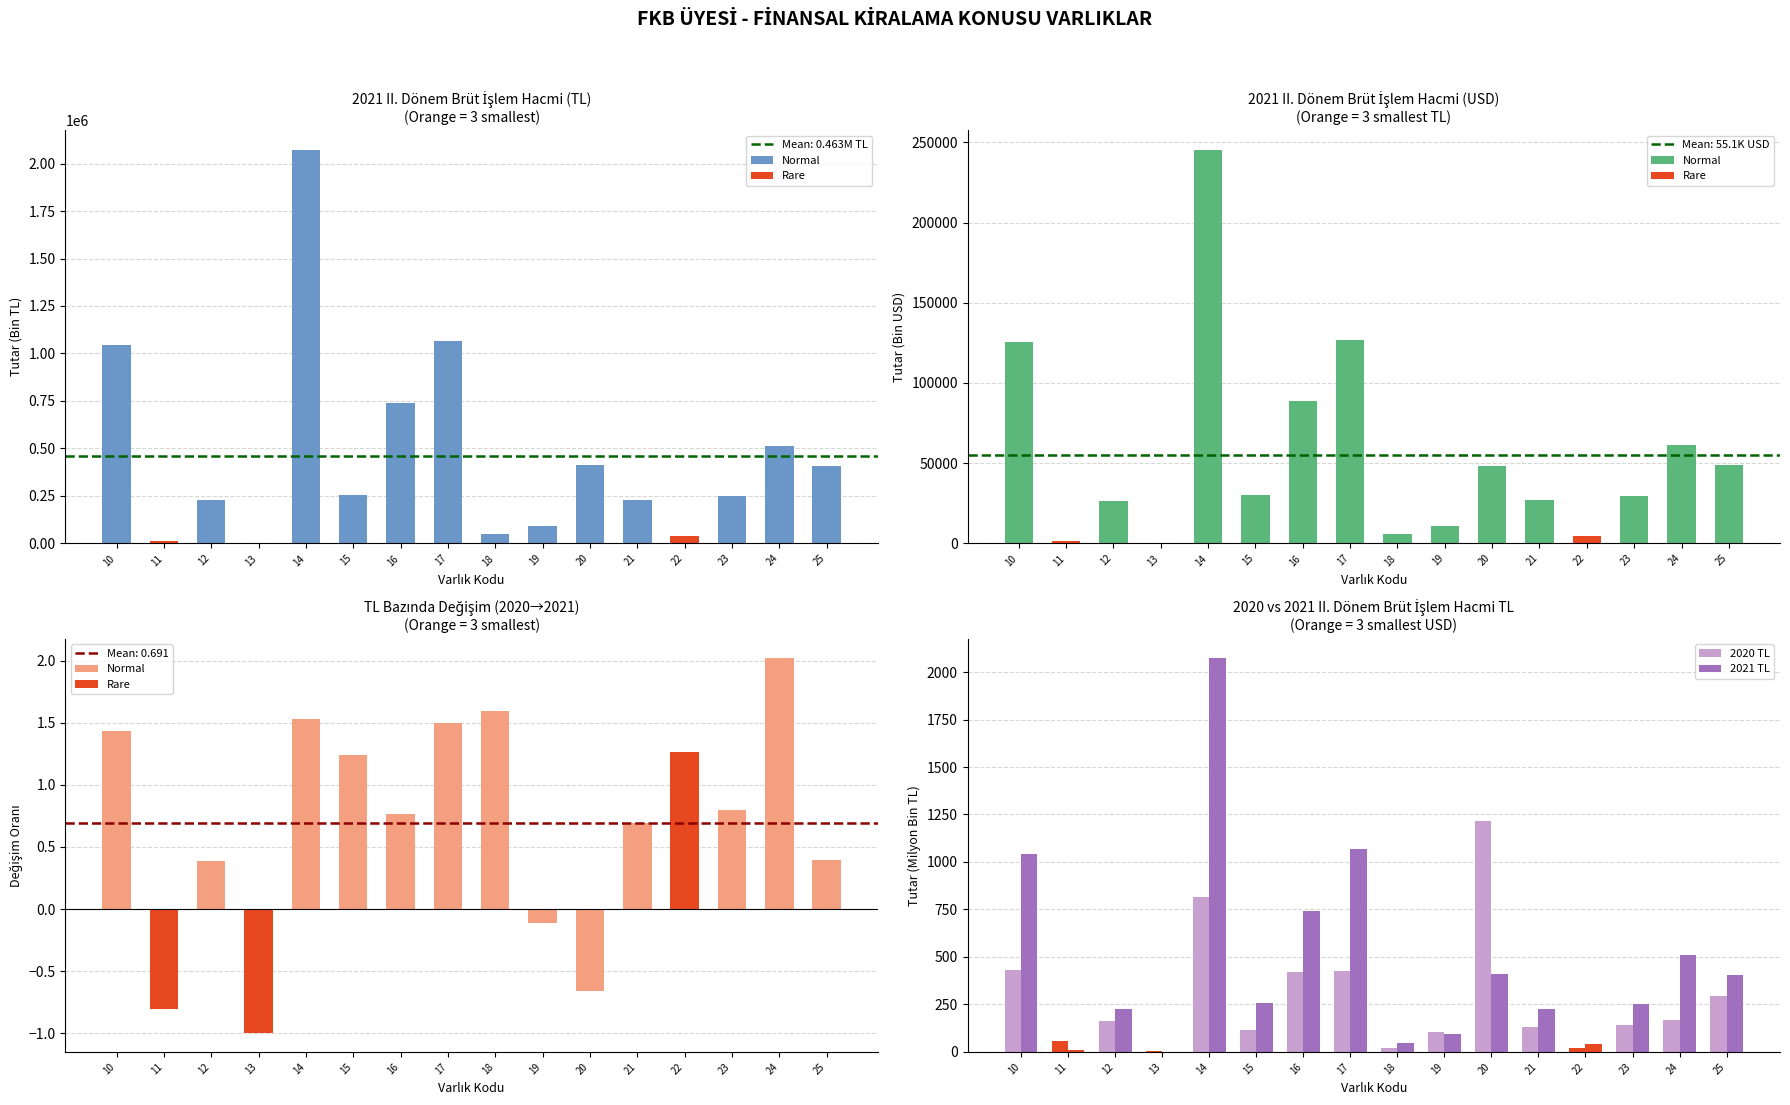

How many data points does each series have?

16